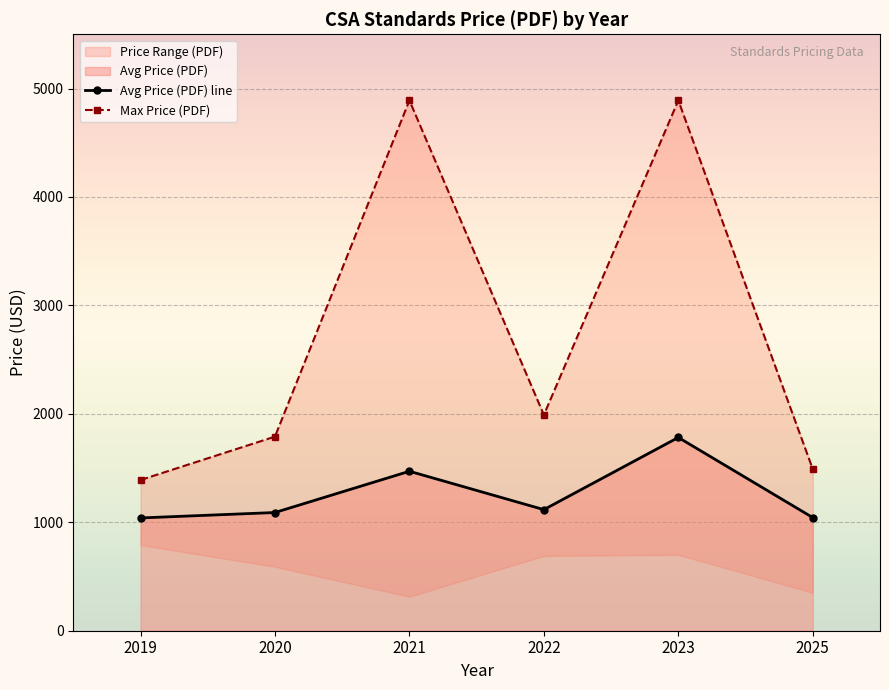

True or false: Avg Price (PDF) and Max Price (PDF) intersect in this chart.

False